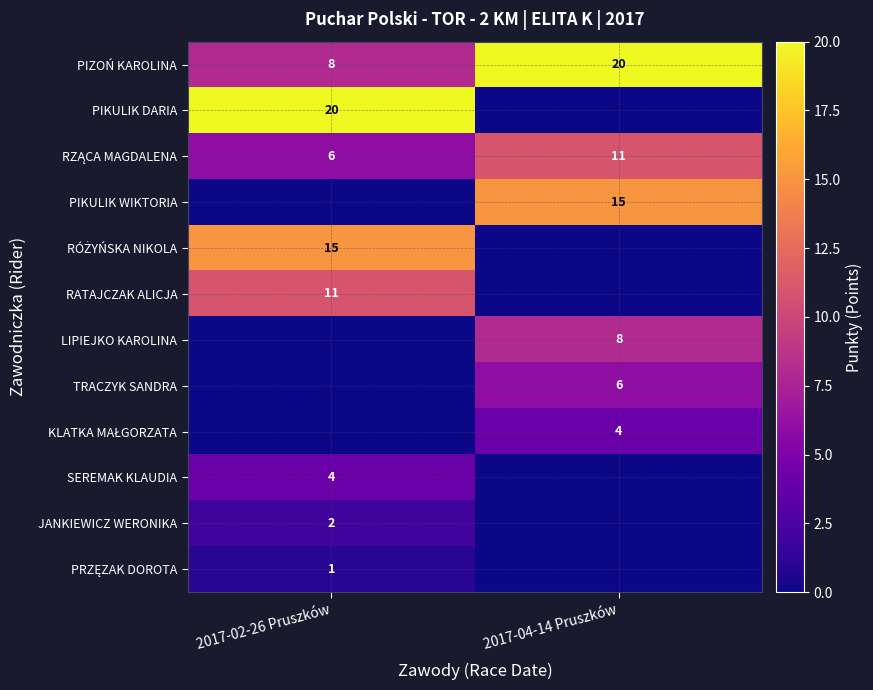

Which has a higher value, 2017-02-26 Pruszków or 2017-04-14 Pruszków?

2017-04-14 Pruszków